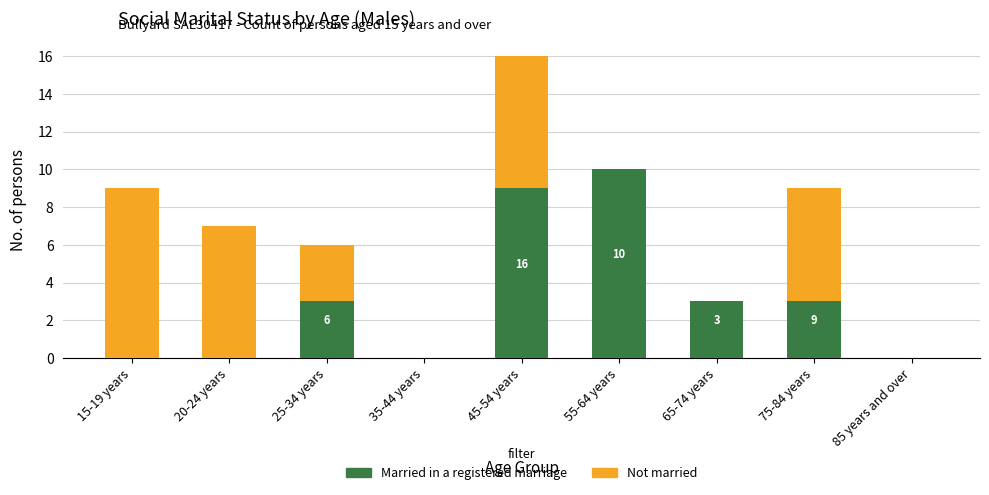

How many categories are shown in the chart?

9